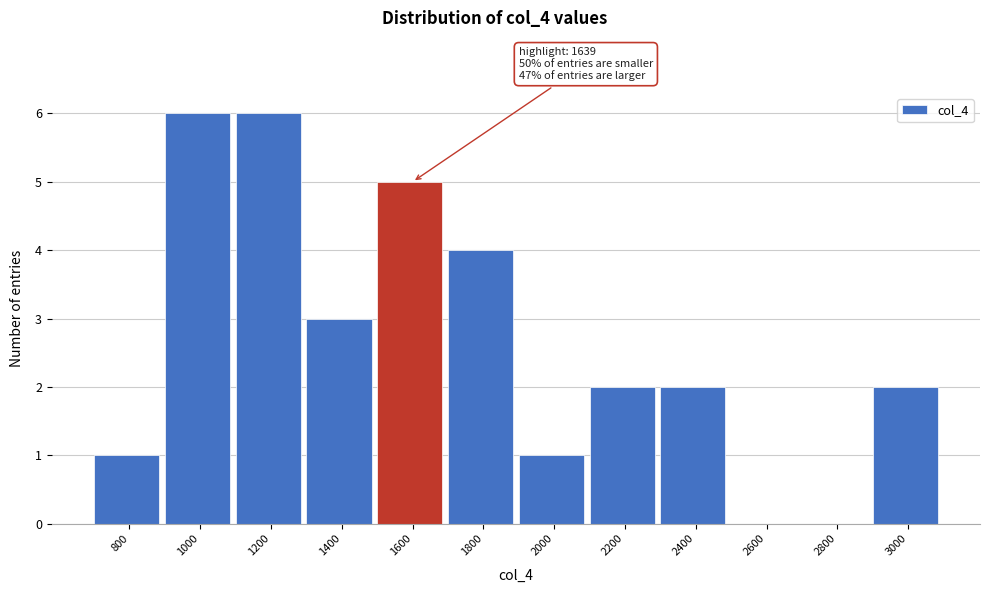

Reading left to right, transcribe all the data shown in this chart.

800=1	1000=6	1200=6	1400=3	1600=5	1800=4	2000=1	2200=2	2400=2	2600=0	2800=0	3000=2